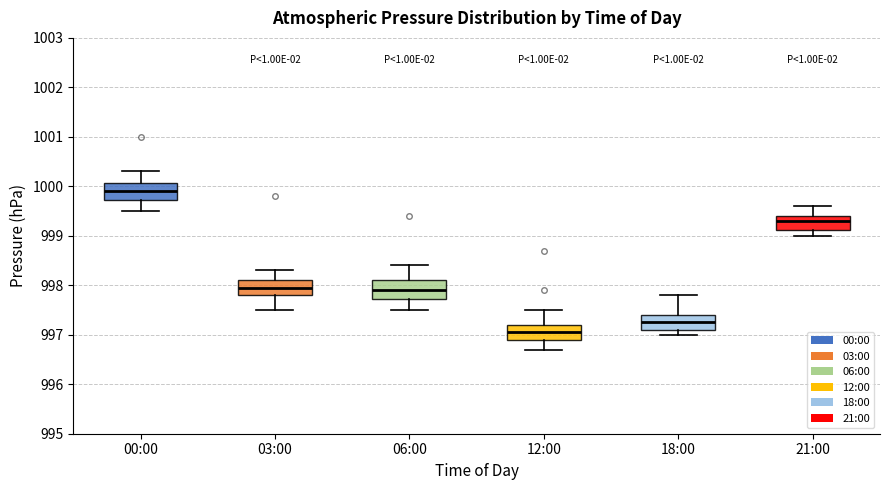

Reading left to right, transcribe this box plot: for each box, give where its median line is, the range the box spans, and where its two whiskers end, as read against the y-axis. The values are not printed on the chart, so give them approximately, as read against the axis.

00:00: median 999.9, box 999.7 to 1000.1, whiskers 999.5 to 1000.3
03:00: median 998.0, box 997.8 to 998.1, whiskers 997.5 to 998.3
06:00: median 997.9, box 997.7 to 998.1, whiskers 997.5 to 998.4
12:00: median 997.1, box 996.9 to 997.2, whiskers 996.7 to 997.5
18:00: median 997.3, box 997.1 to 997.4, whiskers 997.0 to 997.8
21:00: median 999.3, box 999.1 to 999.4, whiskers 999.0 to 999.6